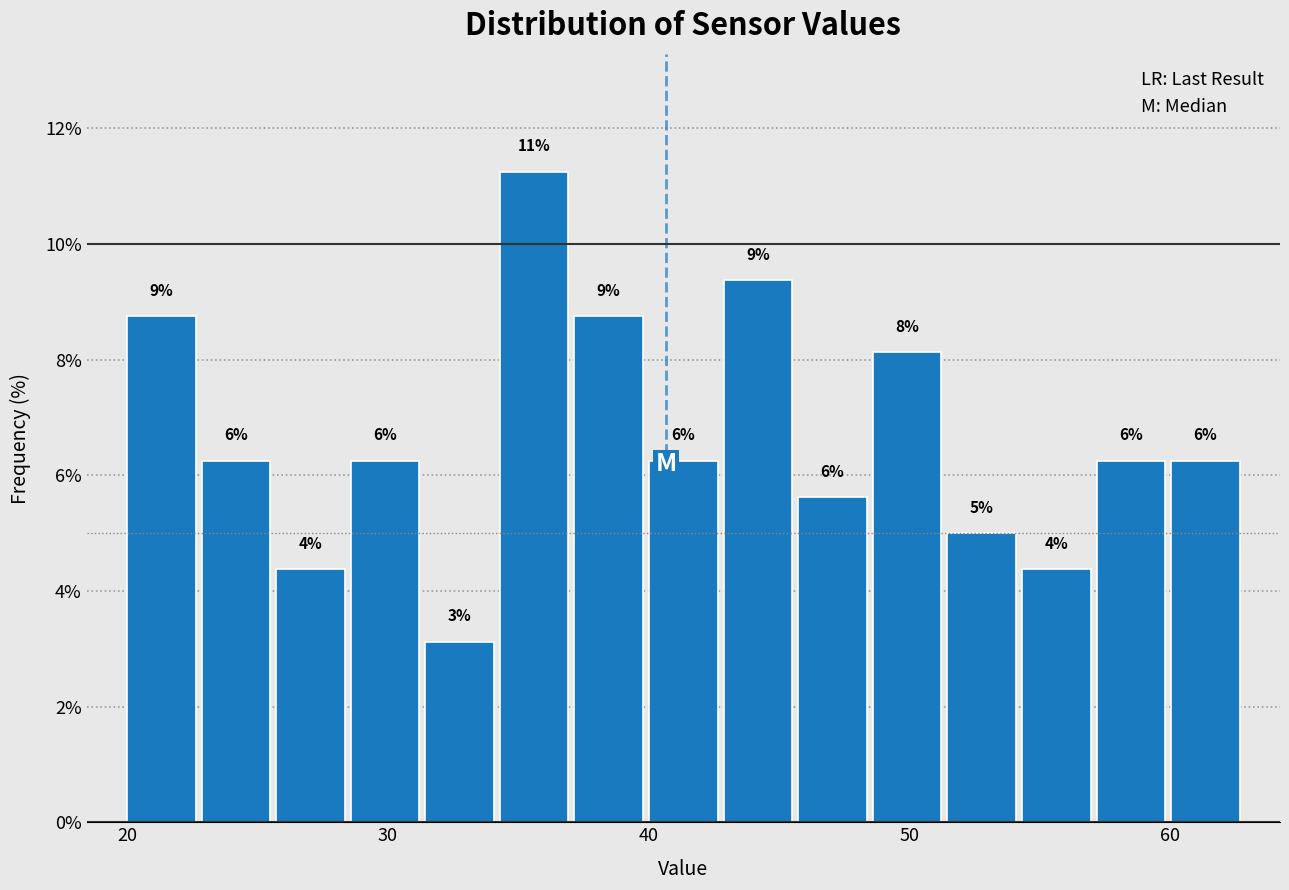

Around what value on the x-axis is the tallest bar? Give the approximate position of its centre, as read against the axis.

36